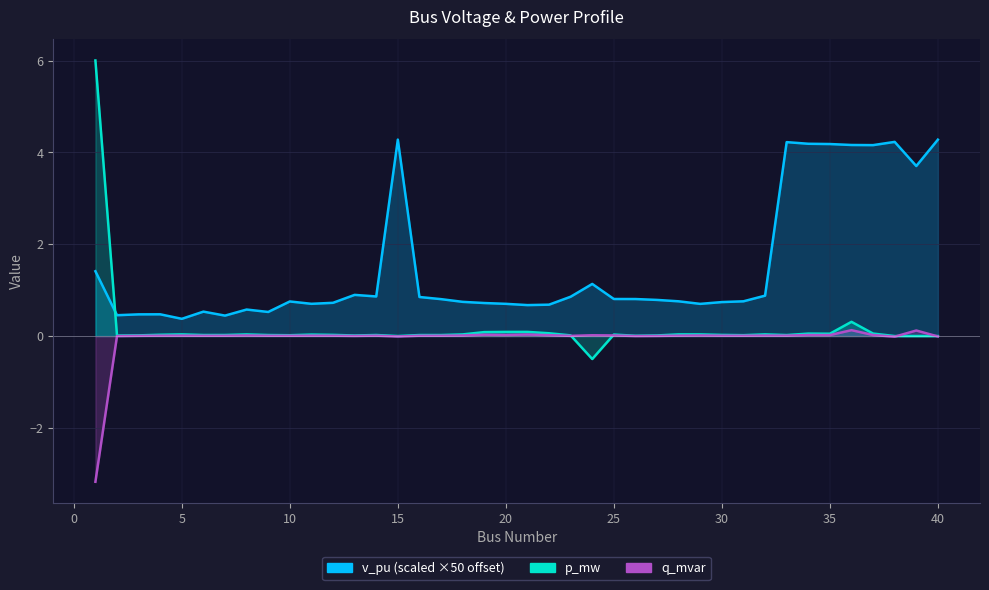

At which label is q_mvar closest to -1?

38